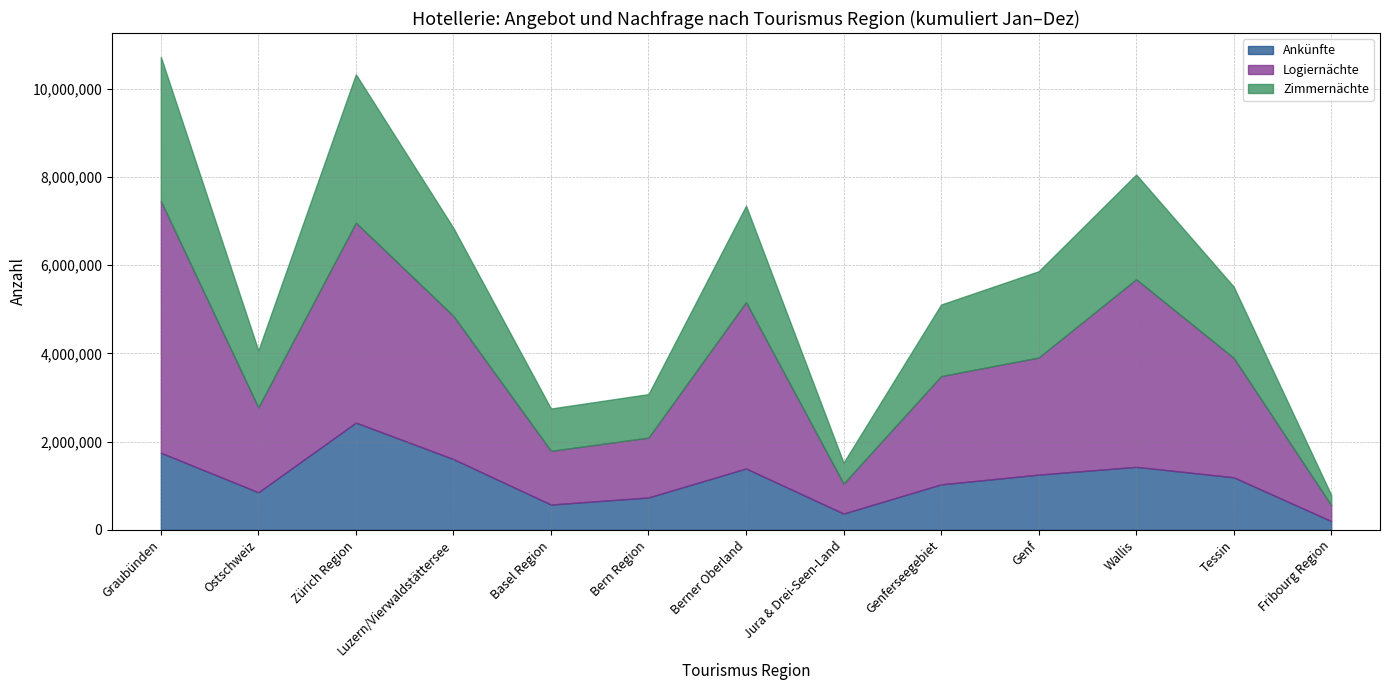

What is the difference between the second highest and second lowest values in the Zimmernächte series?

2792506